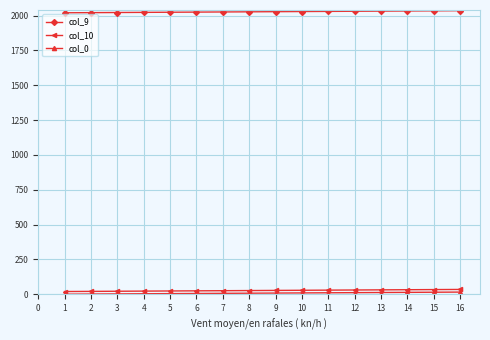

Which series has the largest total across all categories?

col_9